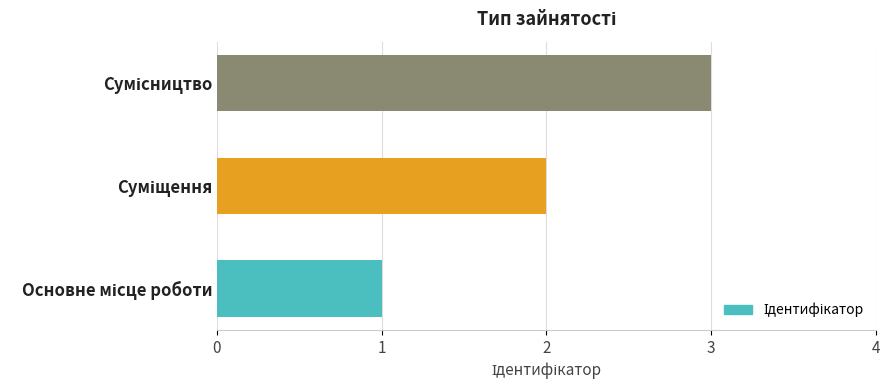

What is the sum of all values?

6